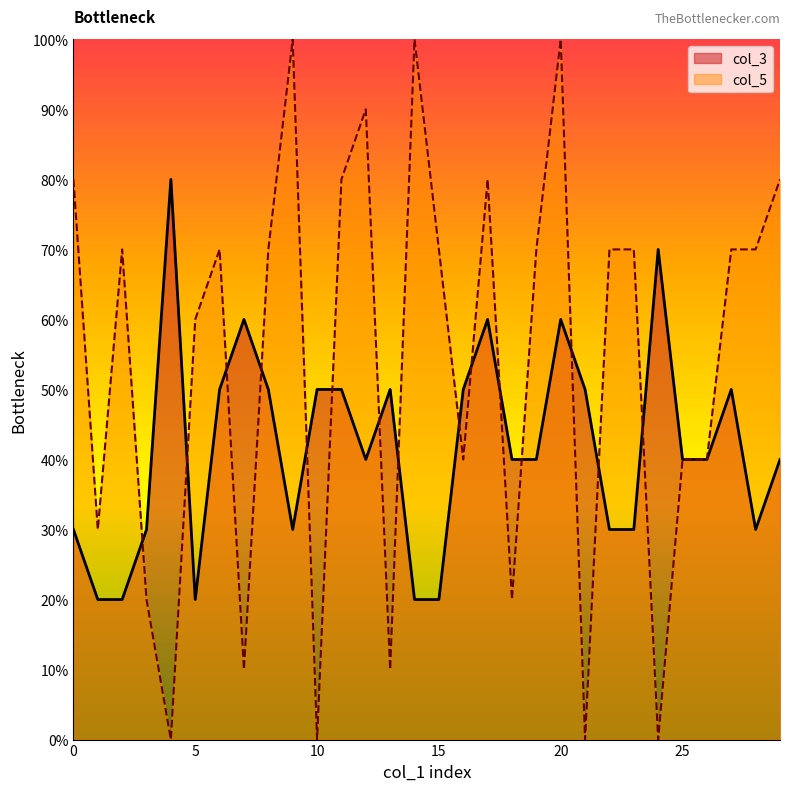

How many interior local peaks does the col_3 series have?

7